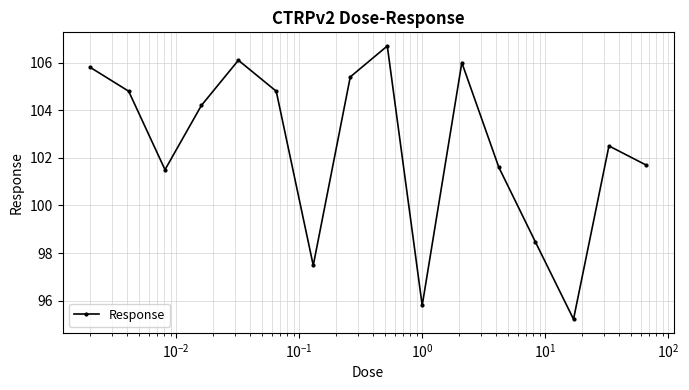

What is the value of the 16th point from the left?

101.7